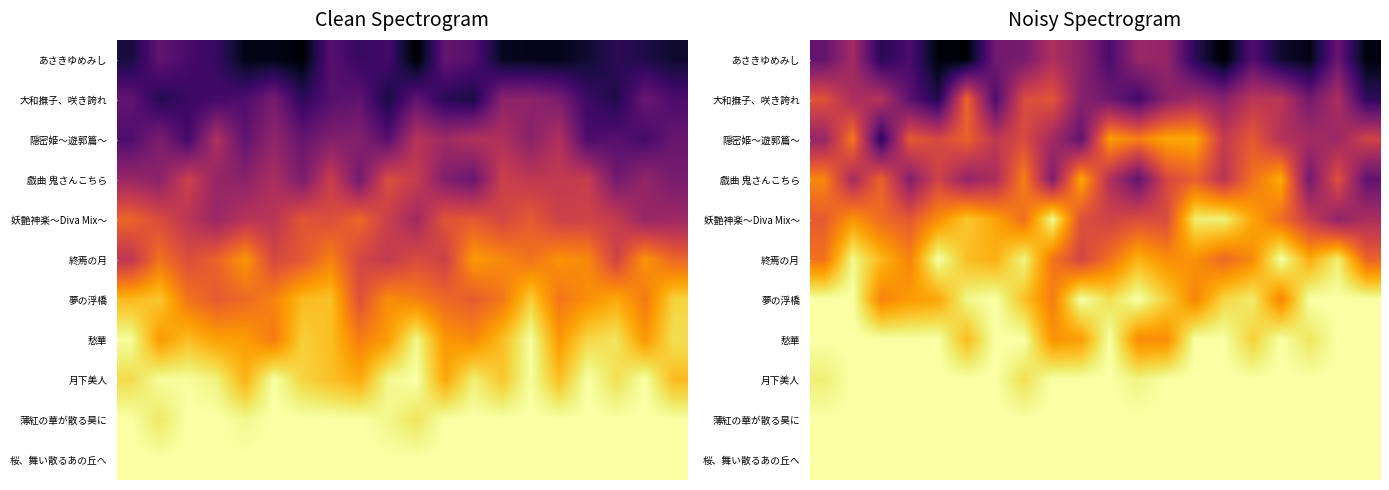

At how many categories does at least one series exceed 0?

20